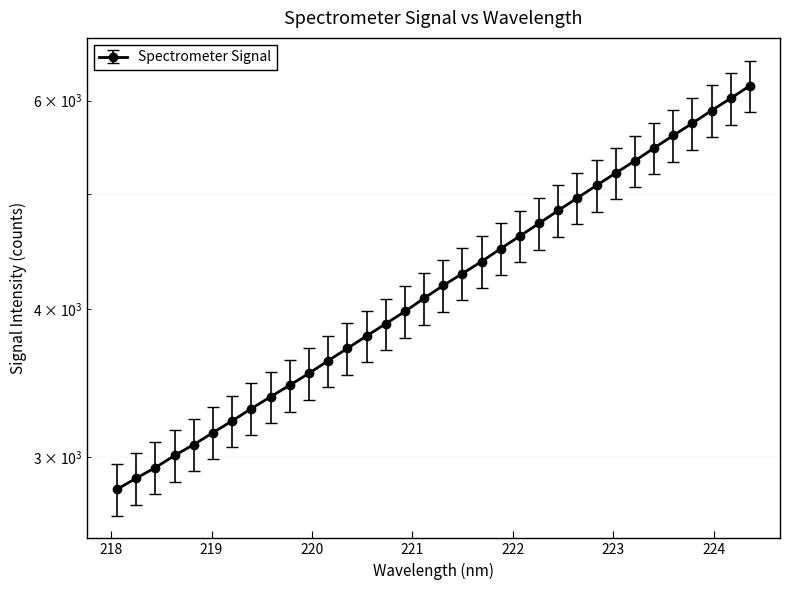

Reading left to right, transcribe all the data shown in this chart.

2959.8	3024.1	3087.3	3160.9	3228.5	3304.4	3380.8	3462.5	3542.8	3623.7	3707.9	3800.1	3892.3	3986.8	4083.4	4181.5	4290.7	4398.4	4501.4	4607.9	4725.5	4842.7	4963.2	5088.5	5214.9	5343.4	5473.4	5604.5	5746.1	5886.9	6029.3	6179.9	6328.1	6484.8